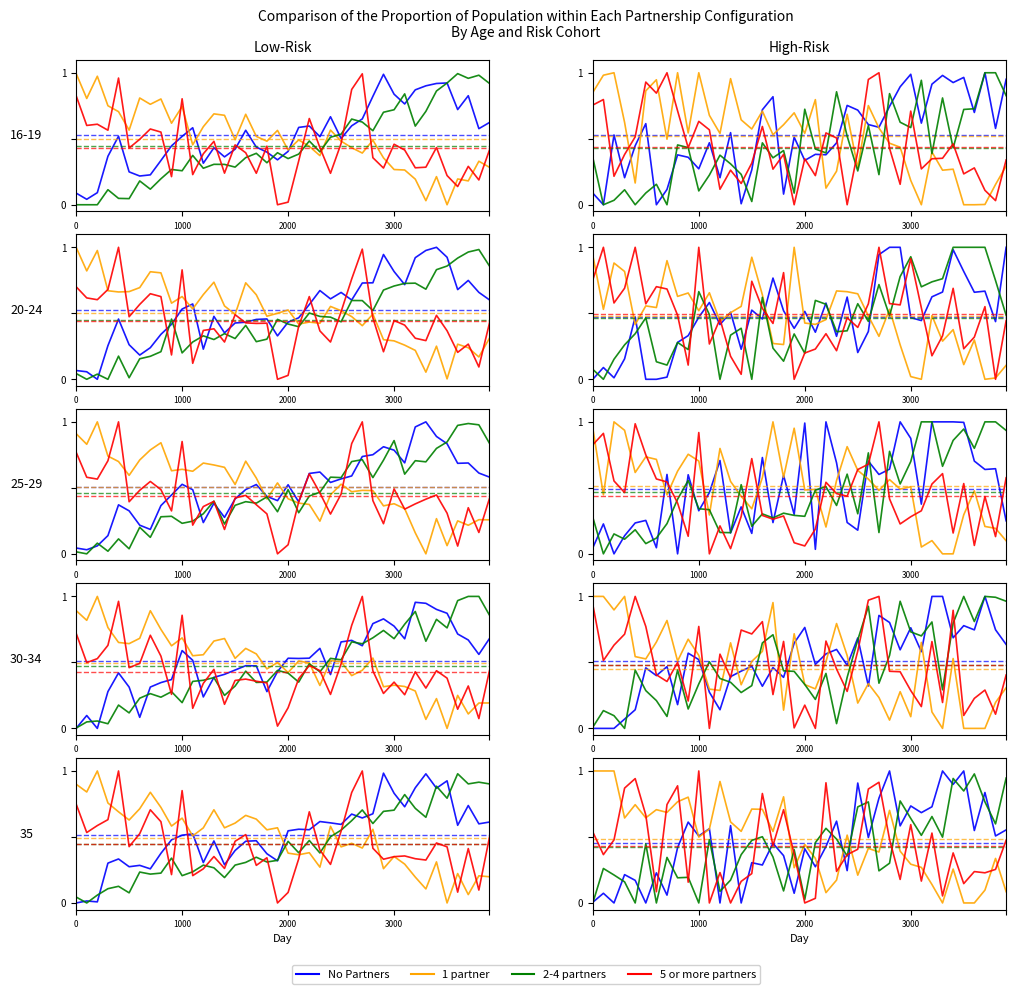

Where is No Partners nearest to the value 0?

2000